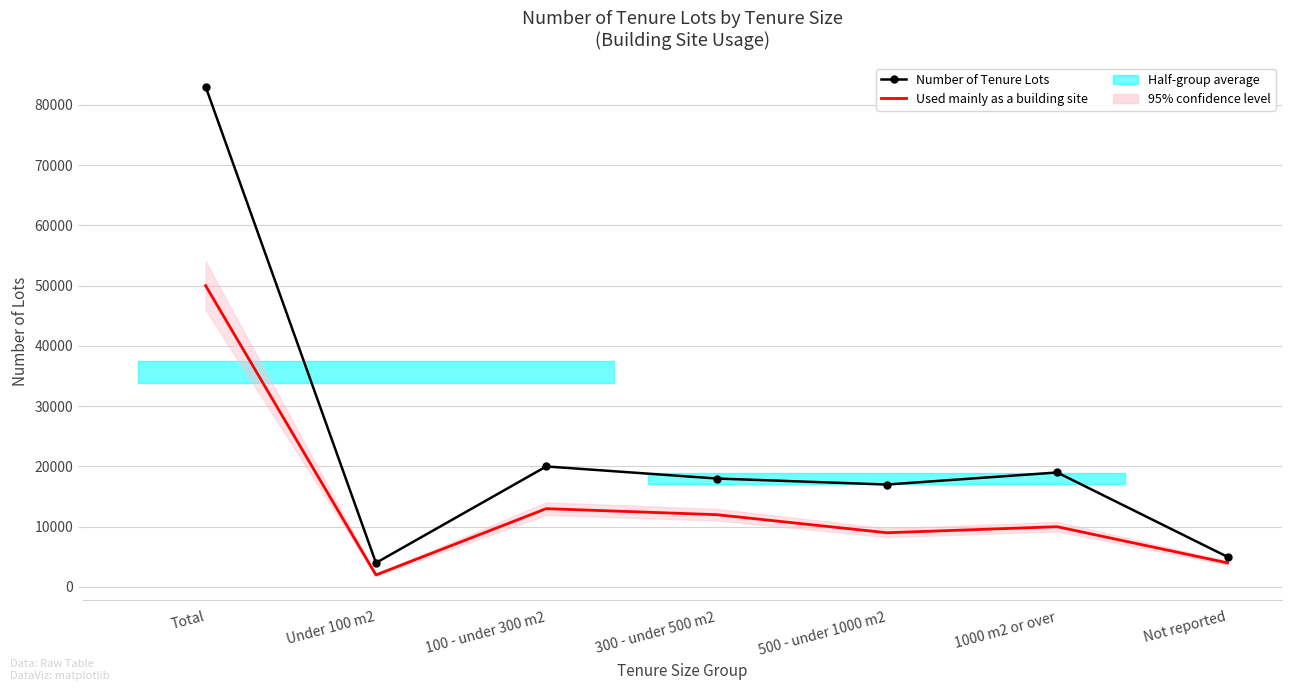

True or false: Used mainly as a building site and Number of Tenure Lots cross at least once.

False